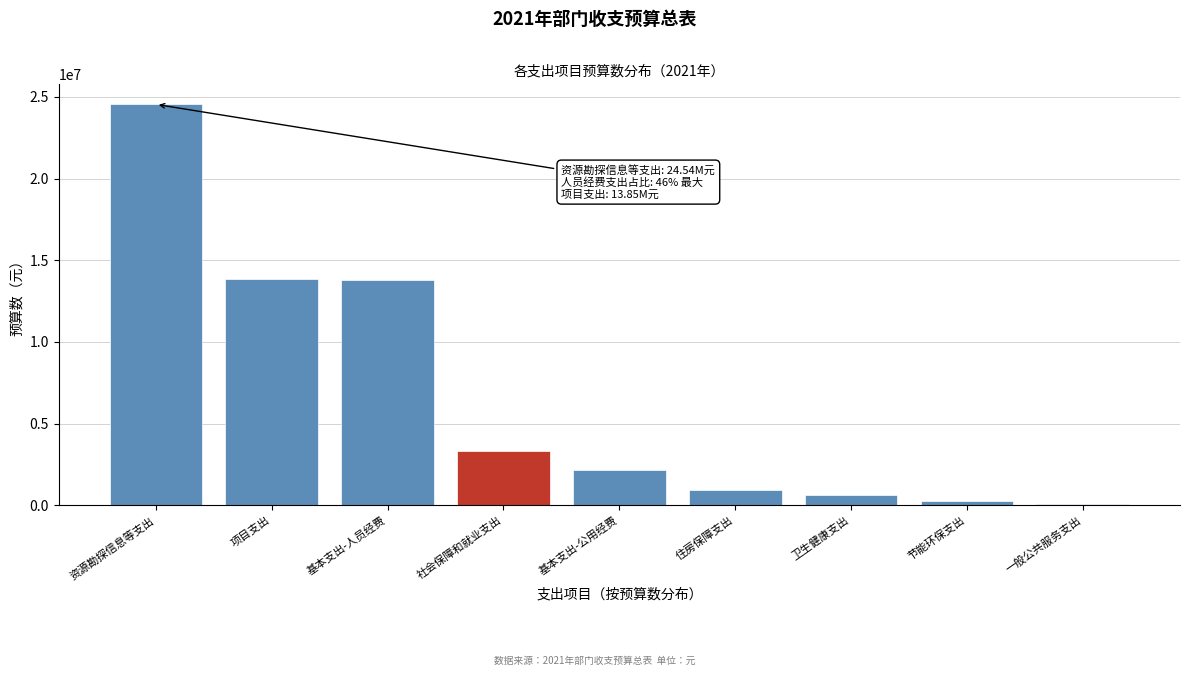

What is the label of the 9th bar from the right?

资源勘探信息等支出